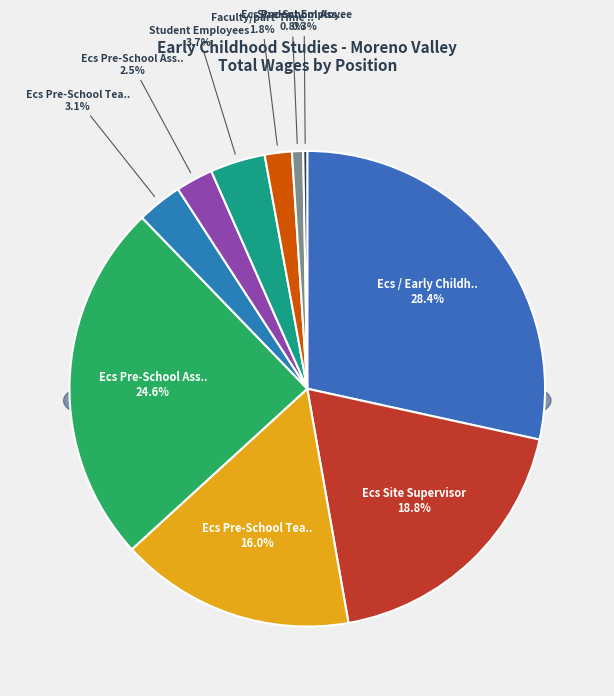

Which category has the biggest portion of the pie?

Ecs / Early Childhood Studies